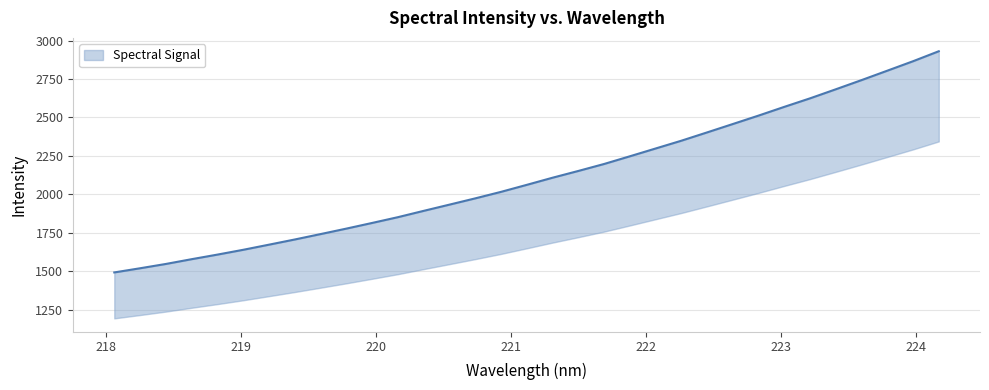

Reading left to right, what are all the values shown in this chart?

1492.9	1520.0	1548.0	1579.0	1608.8	1640.0	1673.4	1707.1	1742.2	1777.8	1814.6	1852.1	1893.2	1933.7	1974.4	2016.6	2062.2	2108.5	2152.5	2197.8	2247.8	2298.4	2349.1	2403.0	2457.6	2512.4	2569.2	2624.6	2683.4	2743.0	2804.2	2865.6	2930.5